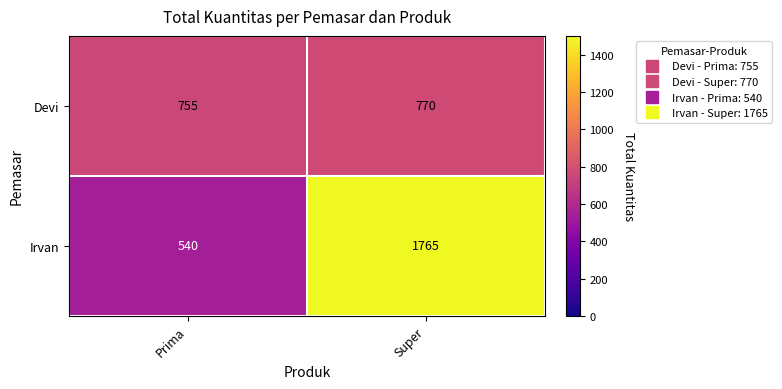

Reading right to left, extract all data points from this chart.

Devi: 770	755
Irvan: 1765	540